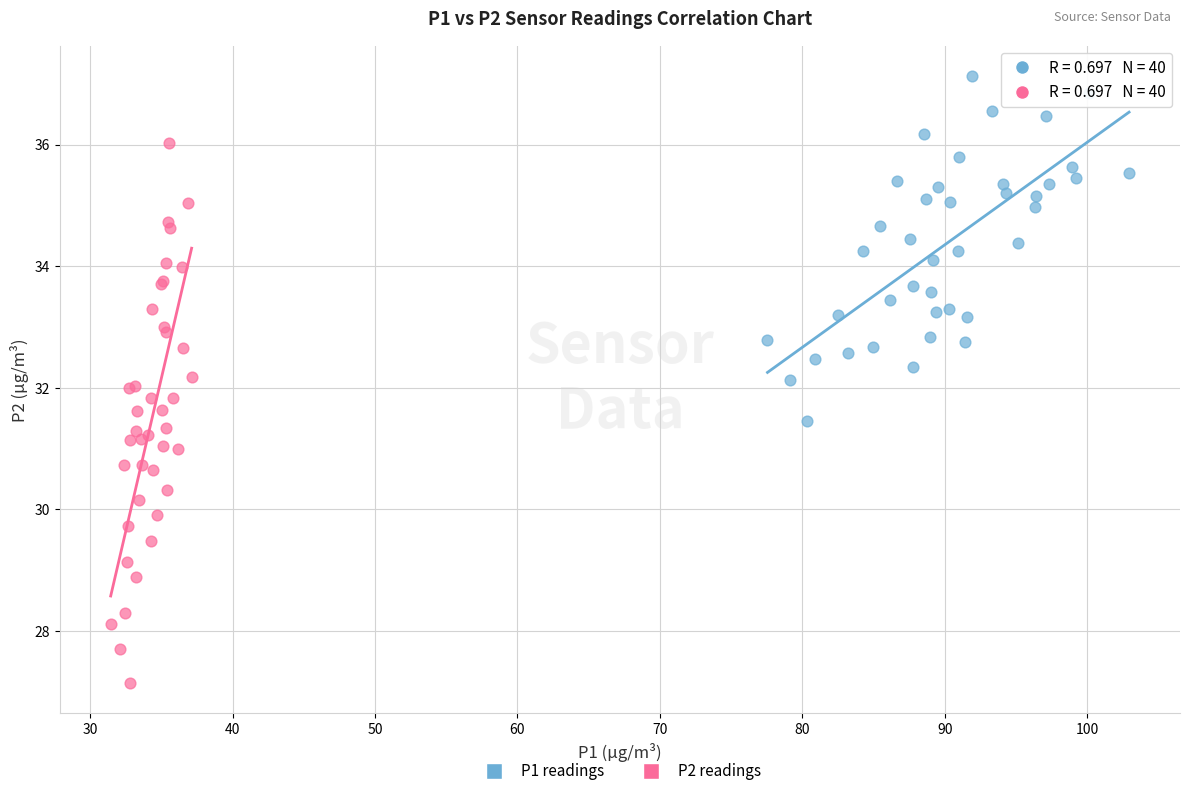

Which series has the widest spread of Y values?

P2 readings